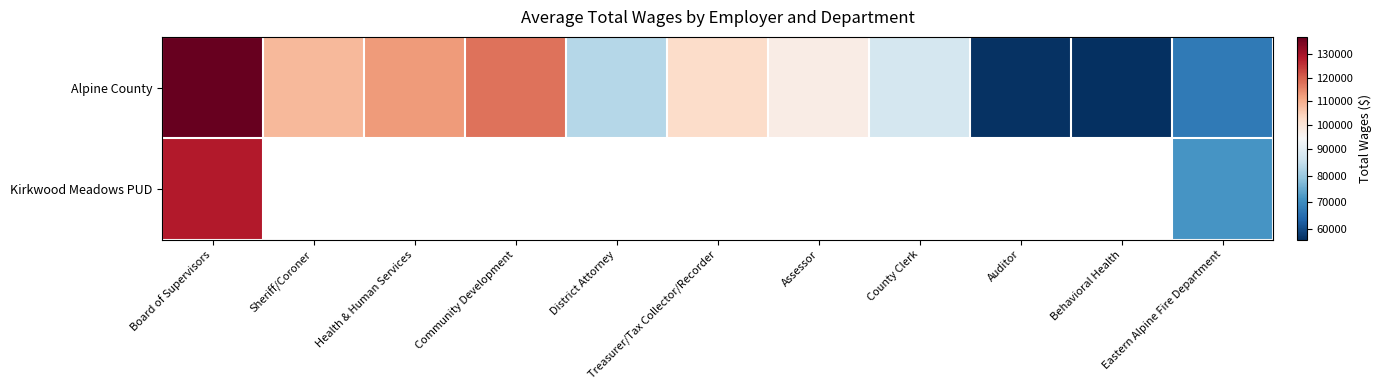

What is the sum of all Alpine County values?

1025169.0